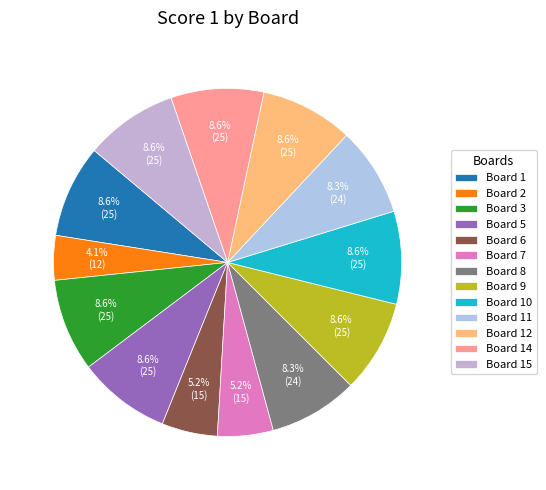

Which category has the biggest portion of the pie?

1